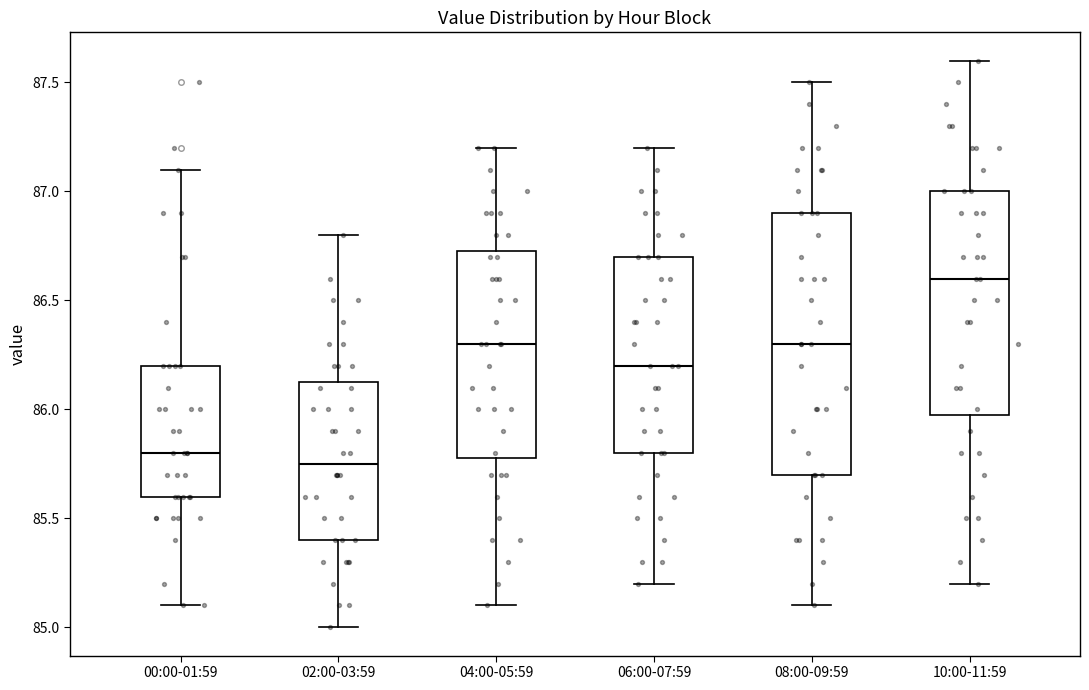

Reading left to right, read every box against the y-axis: the position of its median line, the range the box covers, and the ends of its whiskers. The values are not printed on the chart, so give them approximately, as read against the axis.

00:00-01:59: median 85.80, box 85.60 to 86.20, whiskers 85.10 to 87.10
02:00-03:59: median 85.75, box 85.40 to 86.15, whiskers 85.00 to 86.80
04:00-05:59: median 86.30, box 85.80 to 86.75, whiskers 85.10 to 87.20
06:00-07:59: median 86.20, box 85.80 to 86.70, whiskers 85.20 to 87.20
08:00-09:59: median 86.30, box 85.70 to 86.90, whiskers 85.10 to 87.50
10:00-11:59: median 86.60, box 86.00 to 87.00, whiskers 85.20 to 87.60